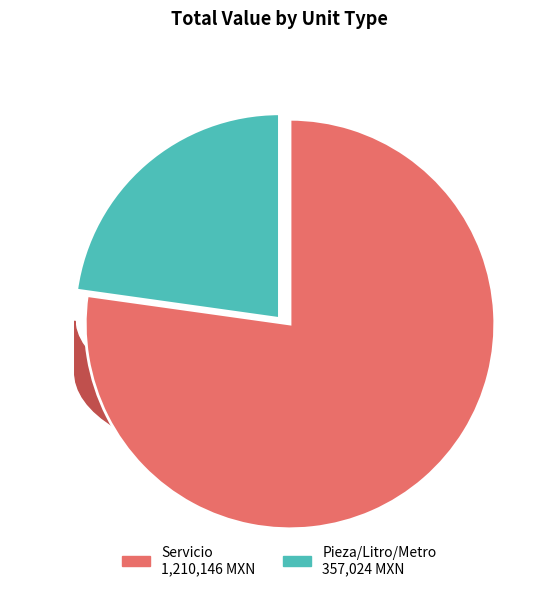

The Servicio slice represents 12% of the pie. True or false?

False